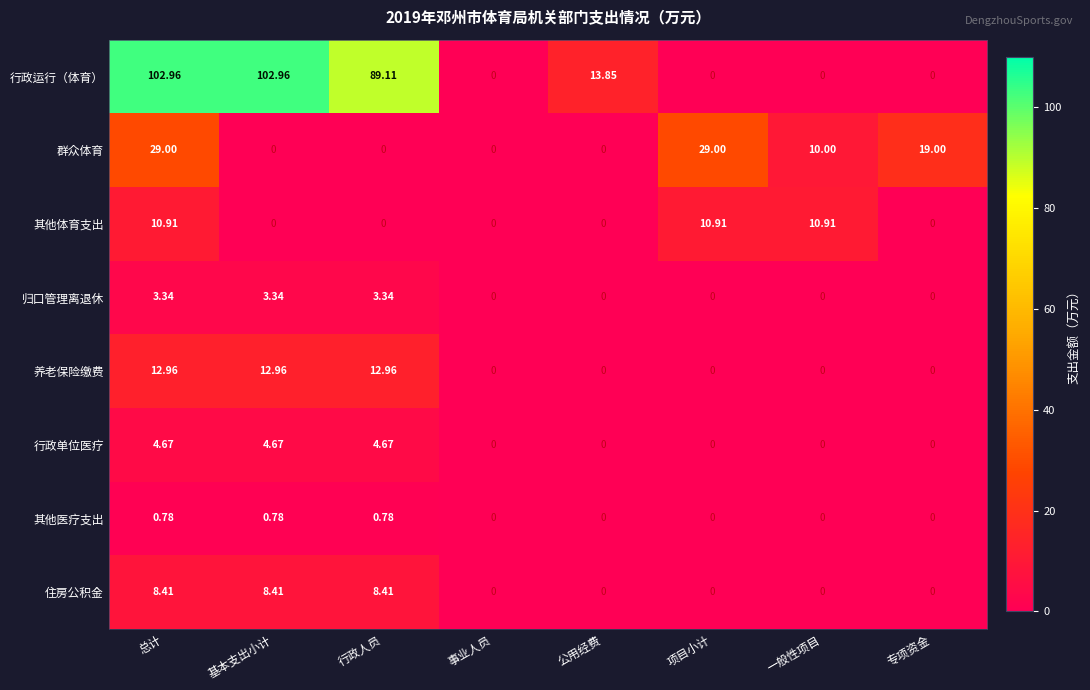

Between 基本支出小计 and 项目小计, which series saw the biggest shift?

行政运行（体育）